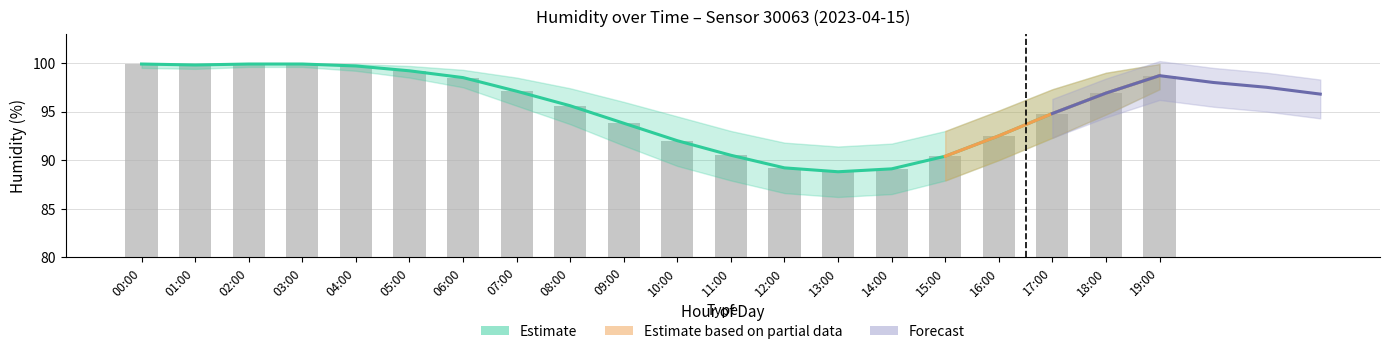

The value of humidity_lower at 07:00 is 95.6. True or false?

True